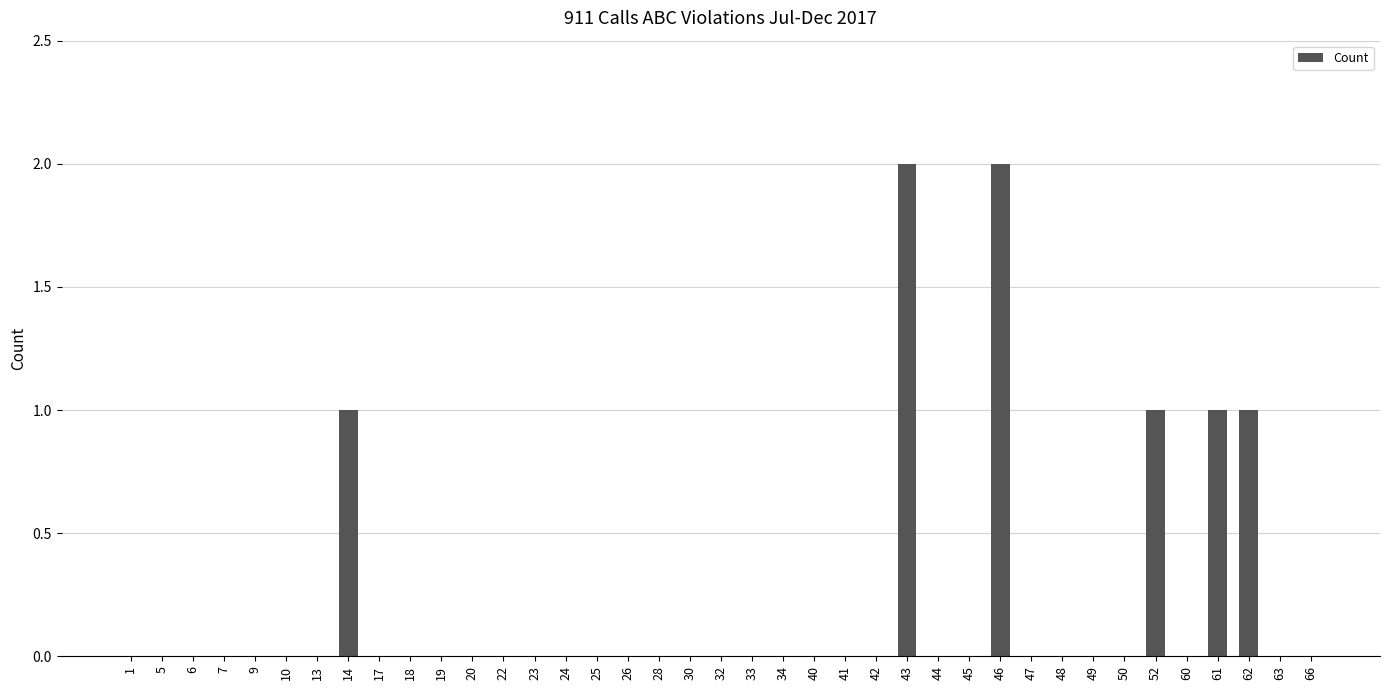

Does the chart contain stacked bars?

No